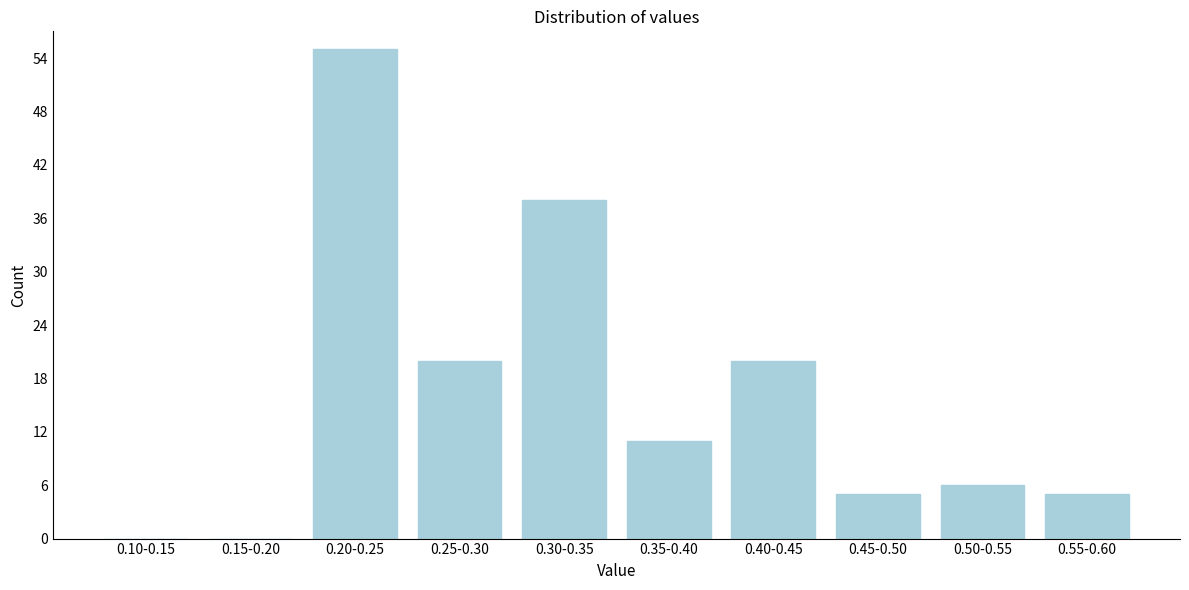

Reading left to right, transcribe all the data shown in this chart.

0.10-0.15=0	0.15-0.20=0	0.20-0.25=55	0.25-0.30=20	0.30-0.35=38	0.35-0.40=11	0.40-0.45=20	0.45-0.50=5	0.50-0.55=6	0.55-0.60=5